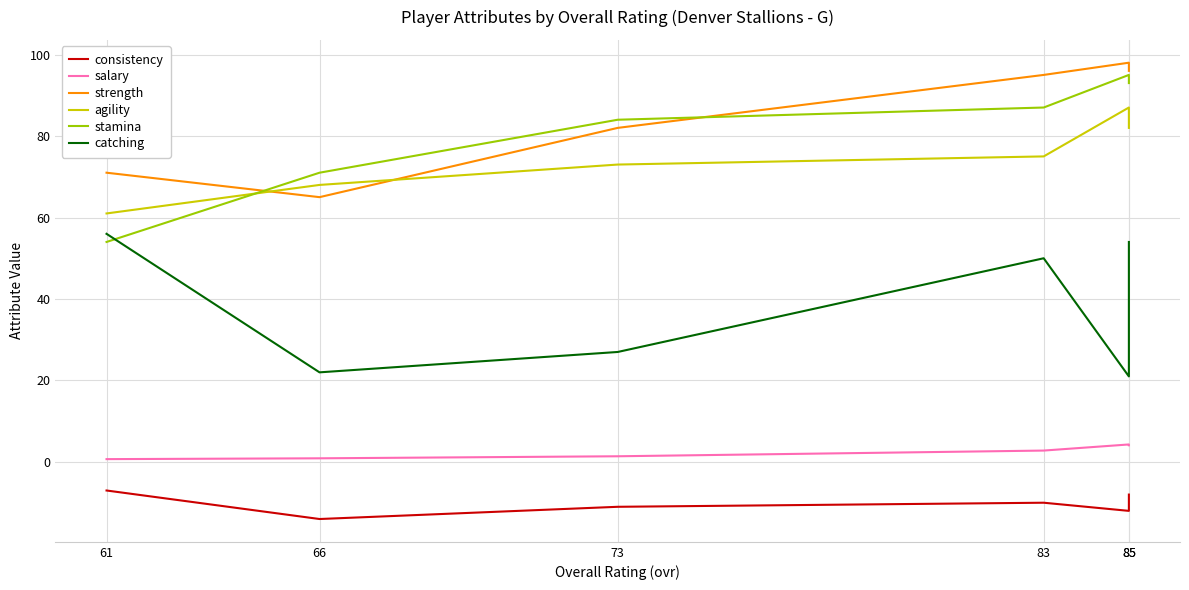

What is the difference between the second highest and second lowest values in the agility series?

14.0